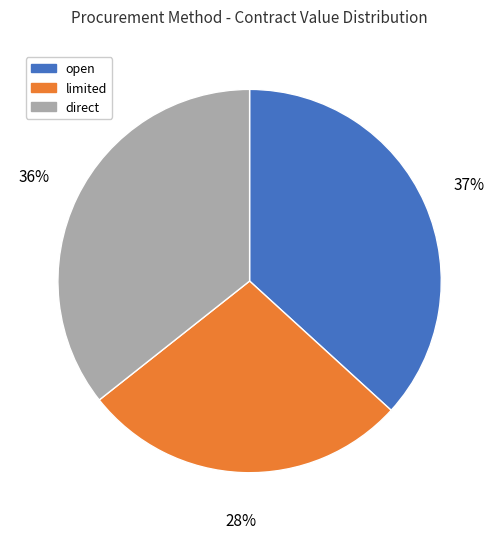

Does any single category account for the majority?

No